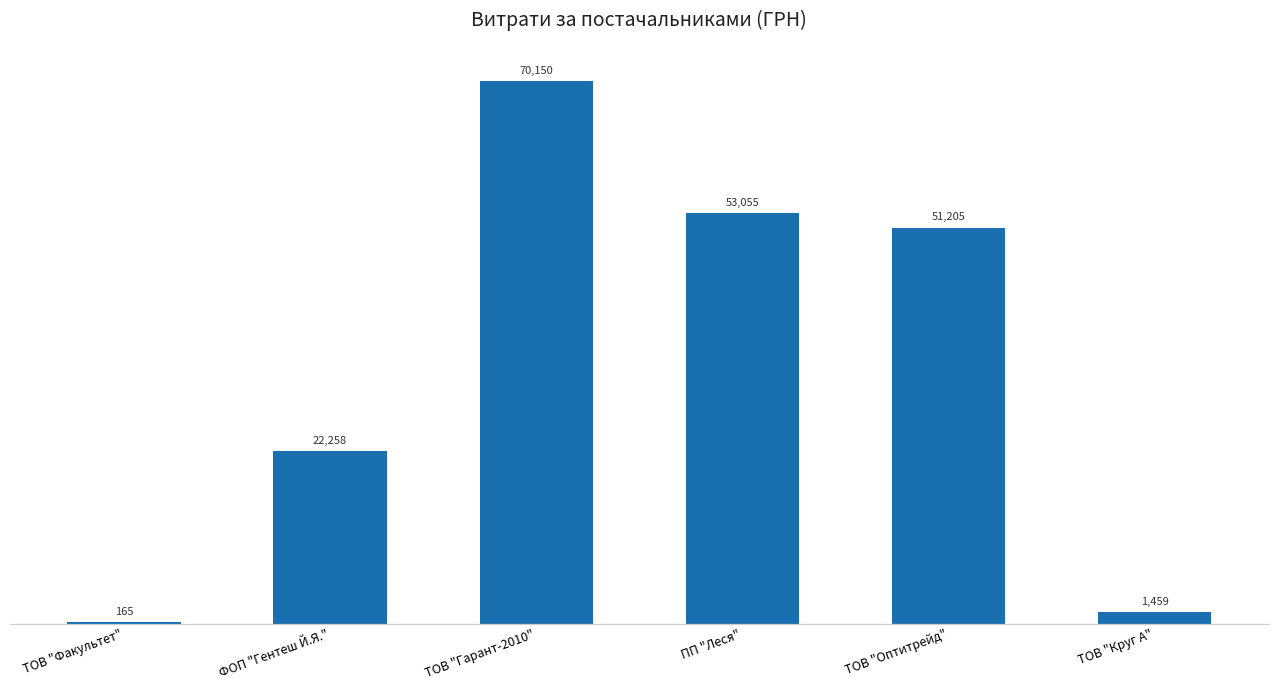

The value at ПП "Леся" is 53055.2. True or false?

True